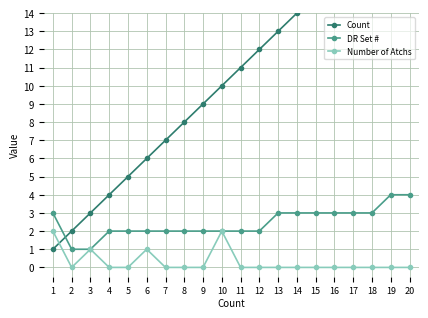

Reading left to right, list all the values displayed in this chart.

Count: 1	2	3	4	5	6	7	8	9	10	11	12	13	14	15	16	17	18	19	20
DR Set #: 3	1	1	2	2	2	2	2	2	2	2	2	3	3	3	3	3	3	4	4
Number of Atchs: 2	0	1	0	0	1	0	0	0	2	0	0	0	0	0	0	0	0	0	0